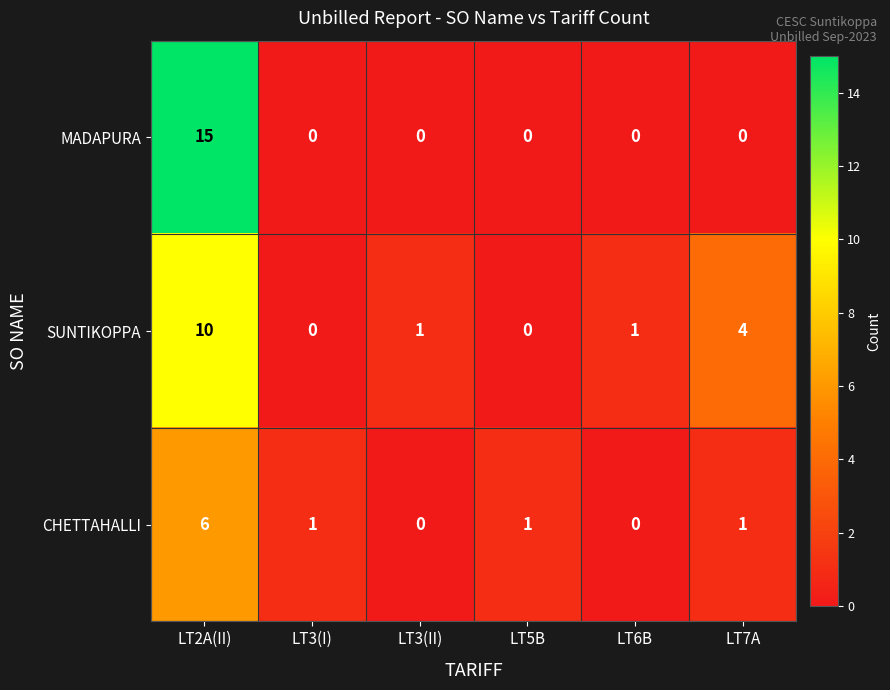

Count the CHETTAHALLI values in the range 0 to 1.

5